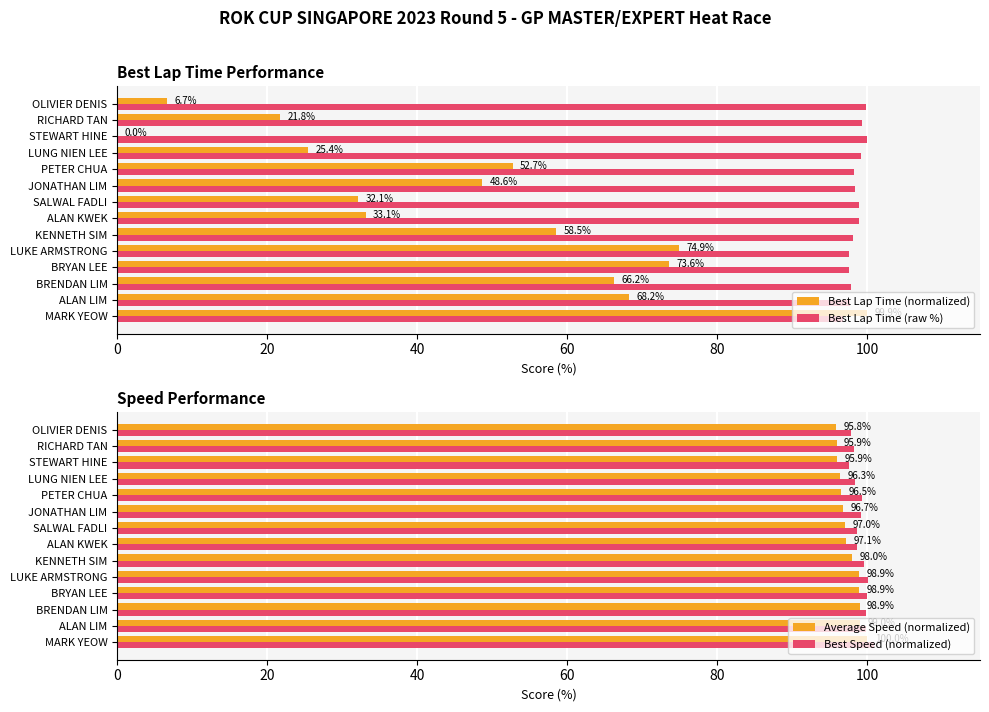

Rank the series by their maximum value, from lowest to highest.

Best Lap Time (normalized), Best Lap Time (raw %), Average Speed (normalized), Best Speed (normalized)